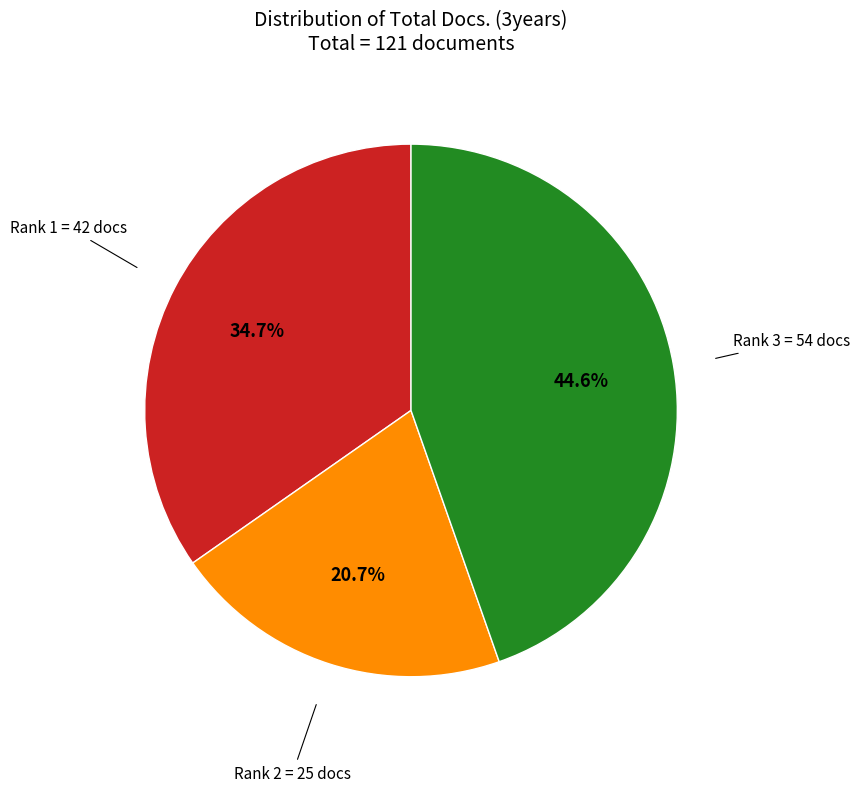

Does any single category account for the majority?

No